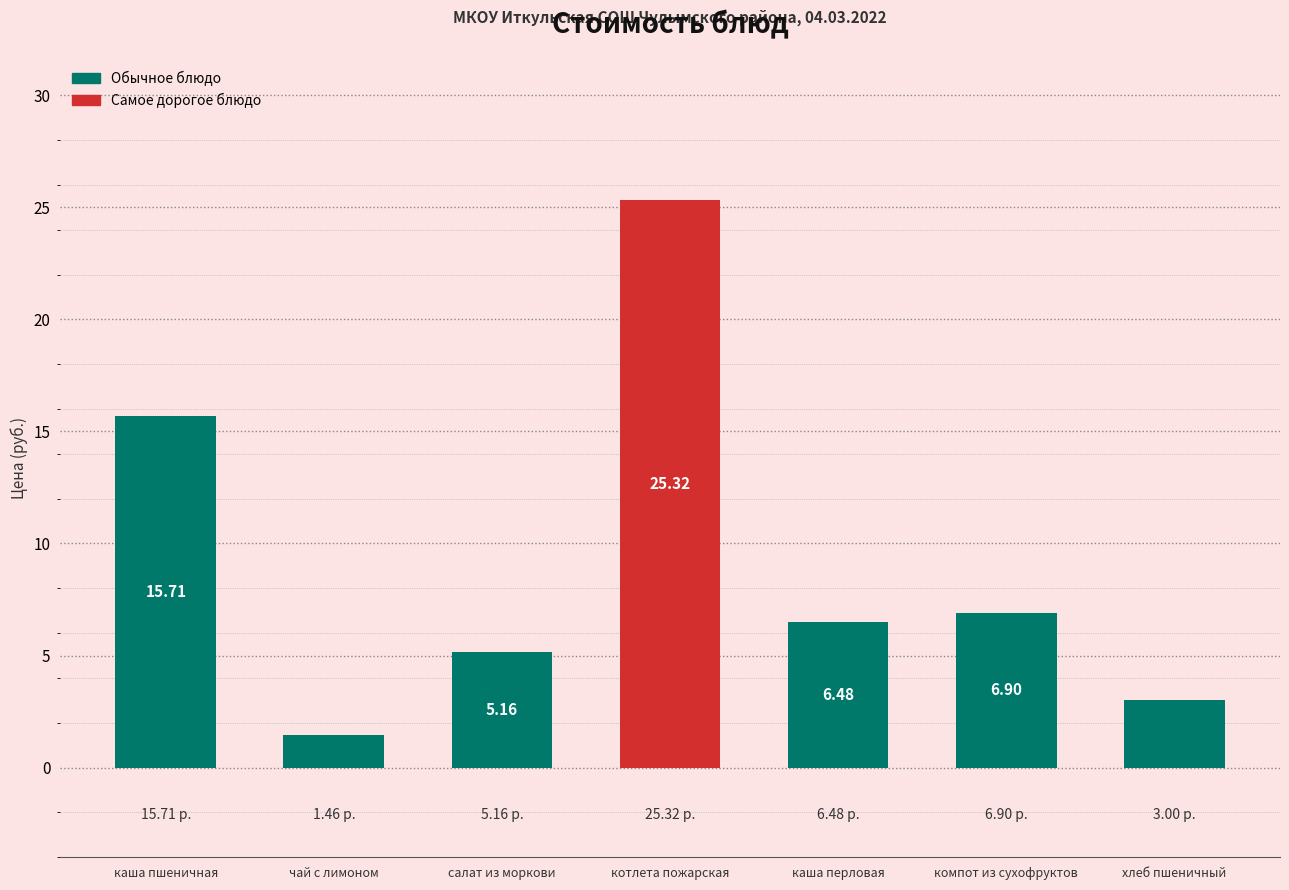

List the labels in order of value, smallest first.

чай с лимоном, хлеб пшеничный, салат из моркови, каша перловая, компот из сухофруктов, каша пшеничная, котлета пожарская